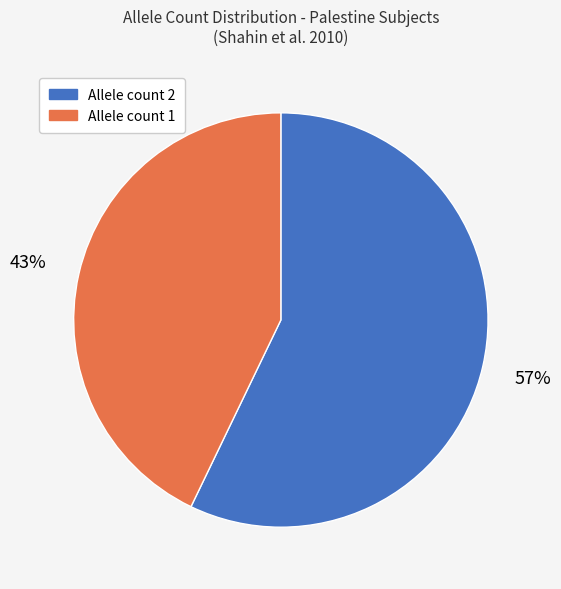

Is there a majority slice in this chart?

Yes